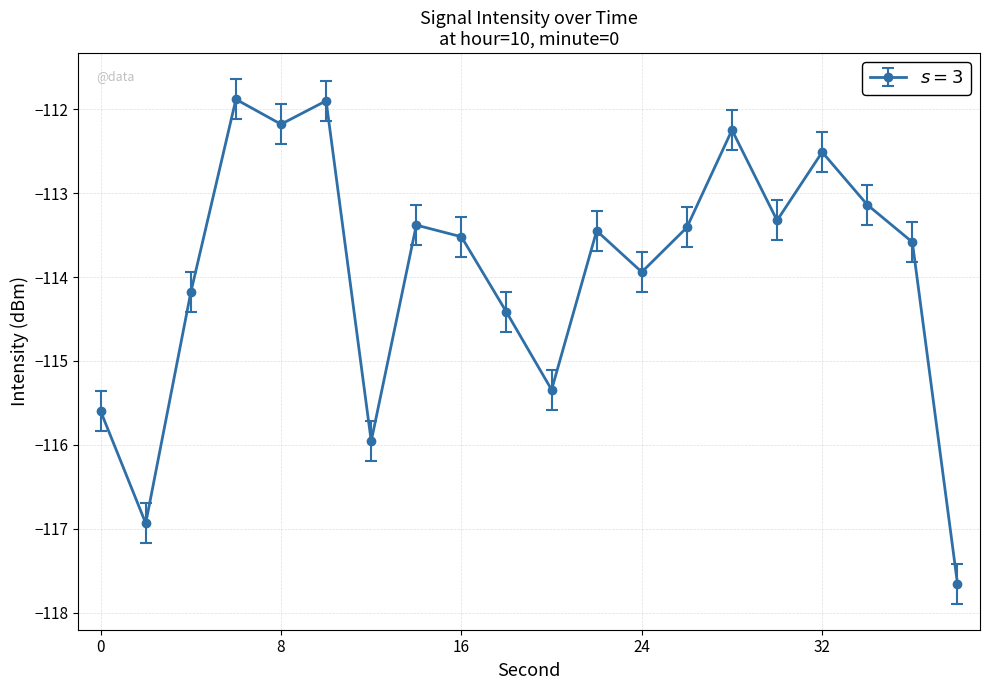

What is the difference between the maximum and minimum values?

5.8